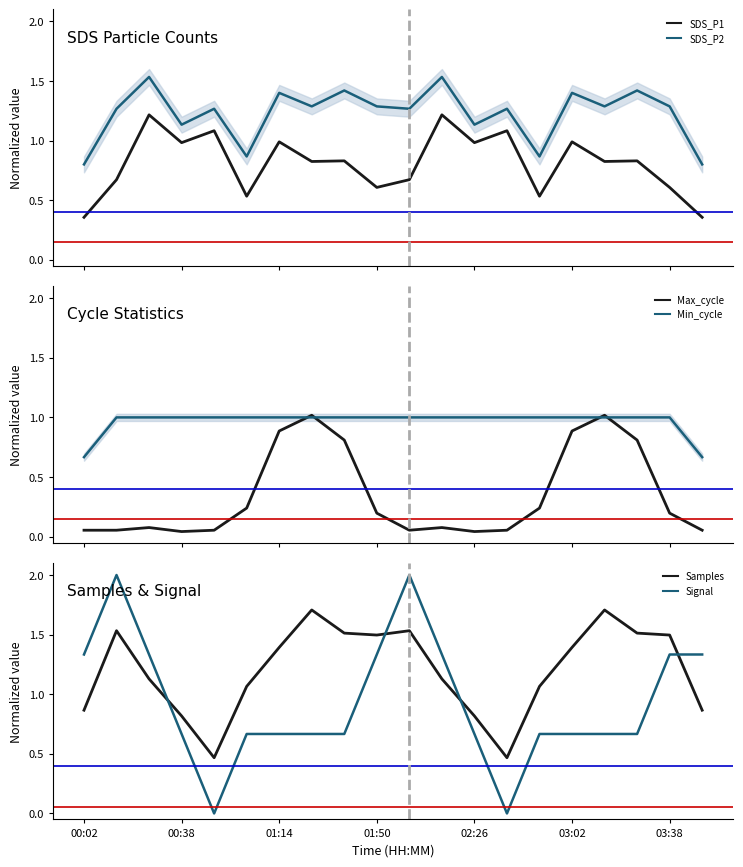

The value of Min_cycle at 00:38 is 0.2. True or false?

False